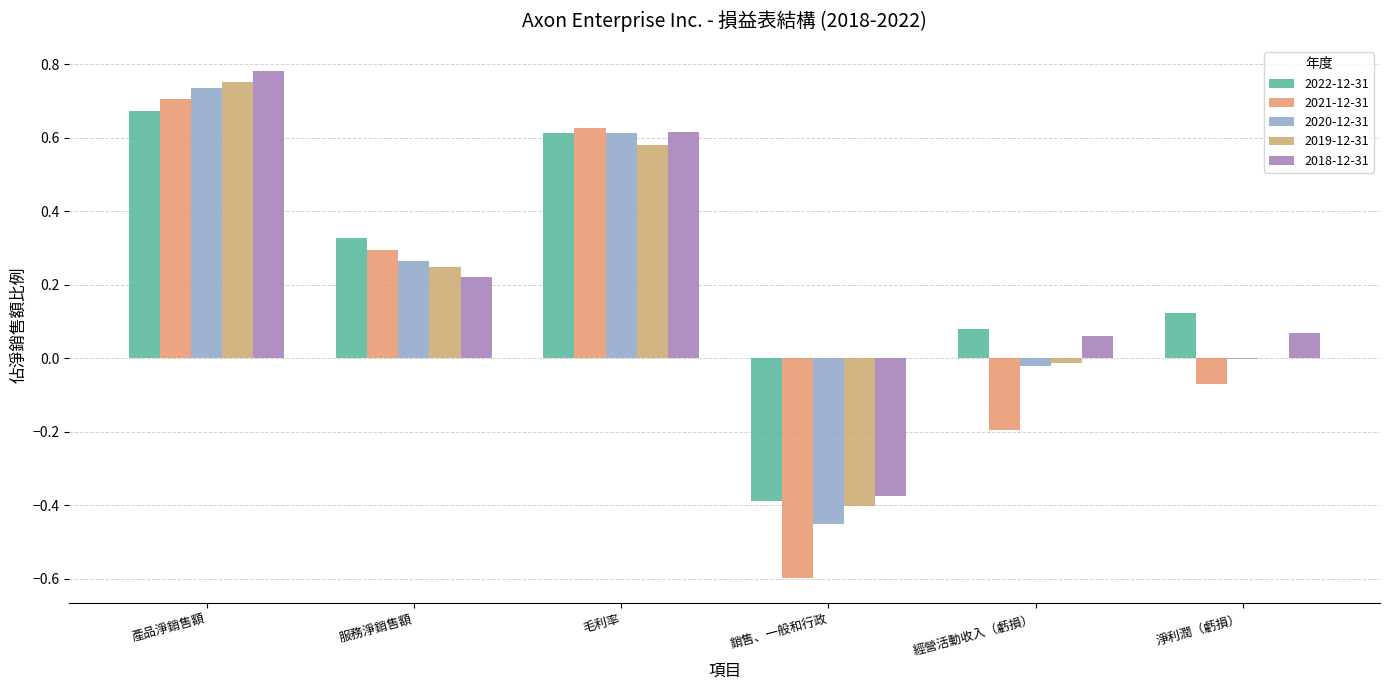

What is the difference between the 2021-12-31 values at 淨利潤（虧損） and 銷售、一般和行政?

0.5